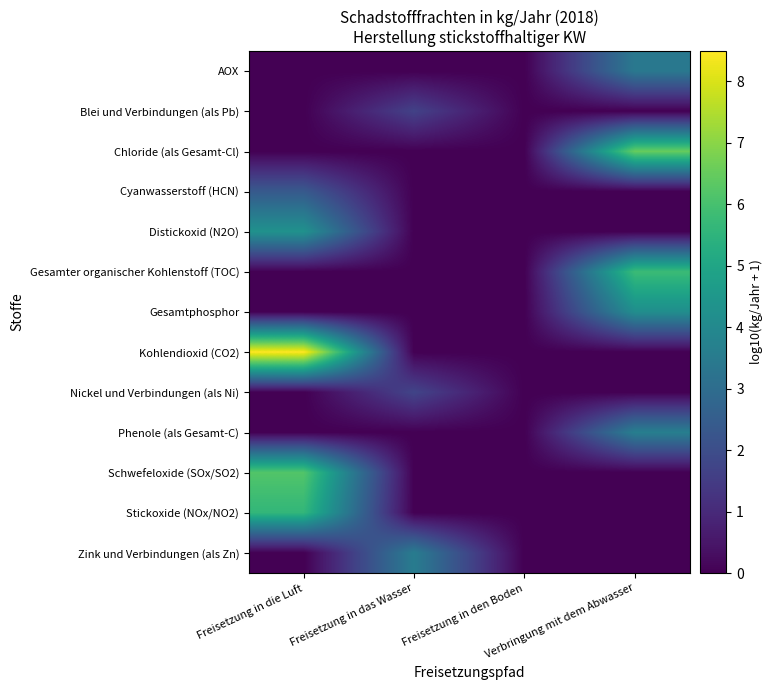

Which series has the largest total across all categories?

Kohlendioxid (CO2)